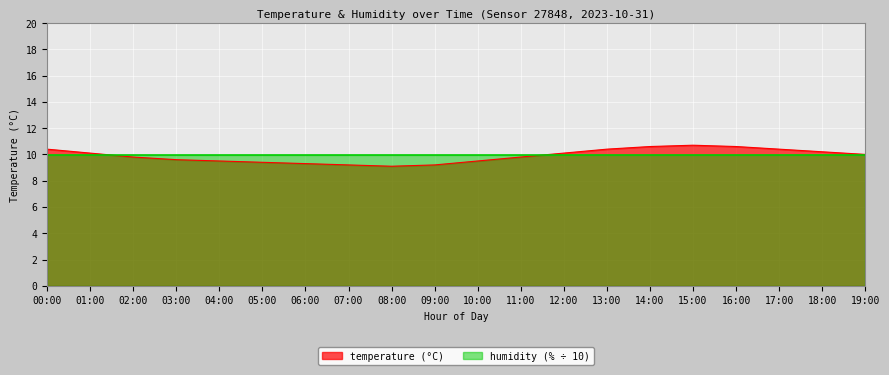

Rank the categories by value from highest to lowest.

15:00, 14:00, 16:00, 00:00, 13:00, 17:00, 18:00, 01:00, 12:00, 19:00, 02:00, 11:00, 03:00, 04:00, 10:00, 05:00, 06:00, 07:00, 09:00, 08:00